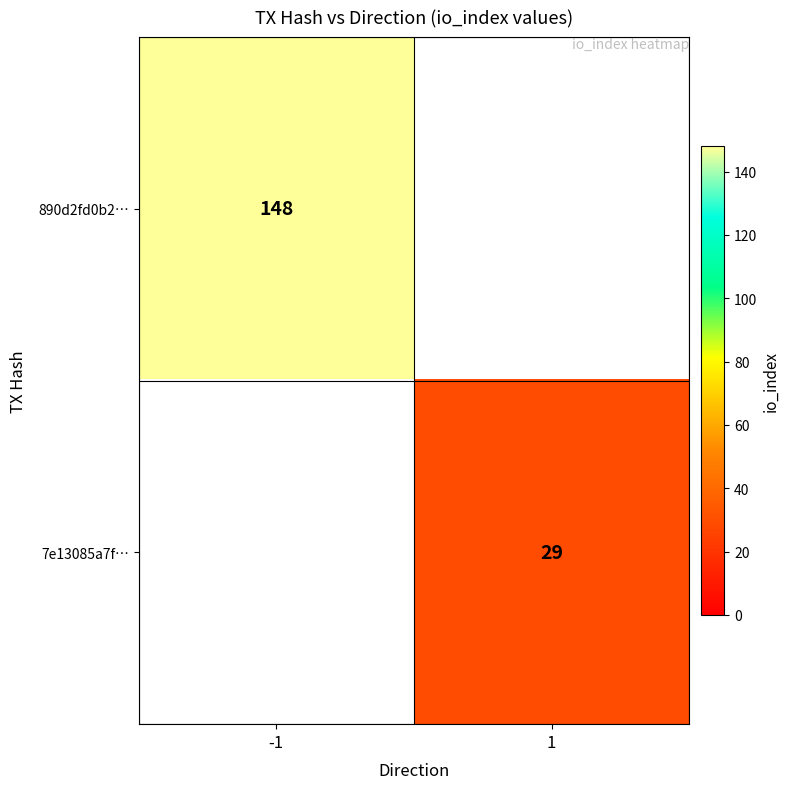

The value of 7e13085a7f… at 1 is 29. True or false?

True